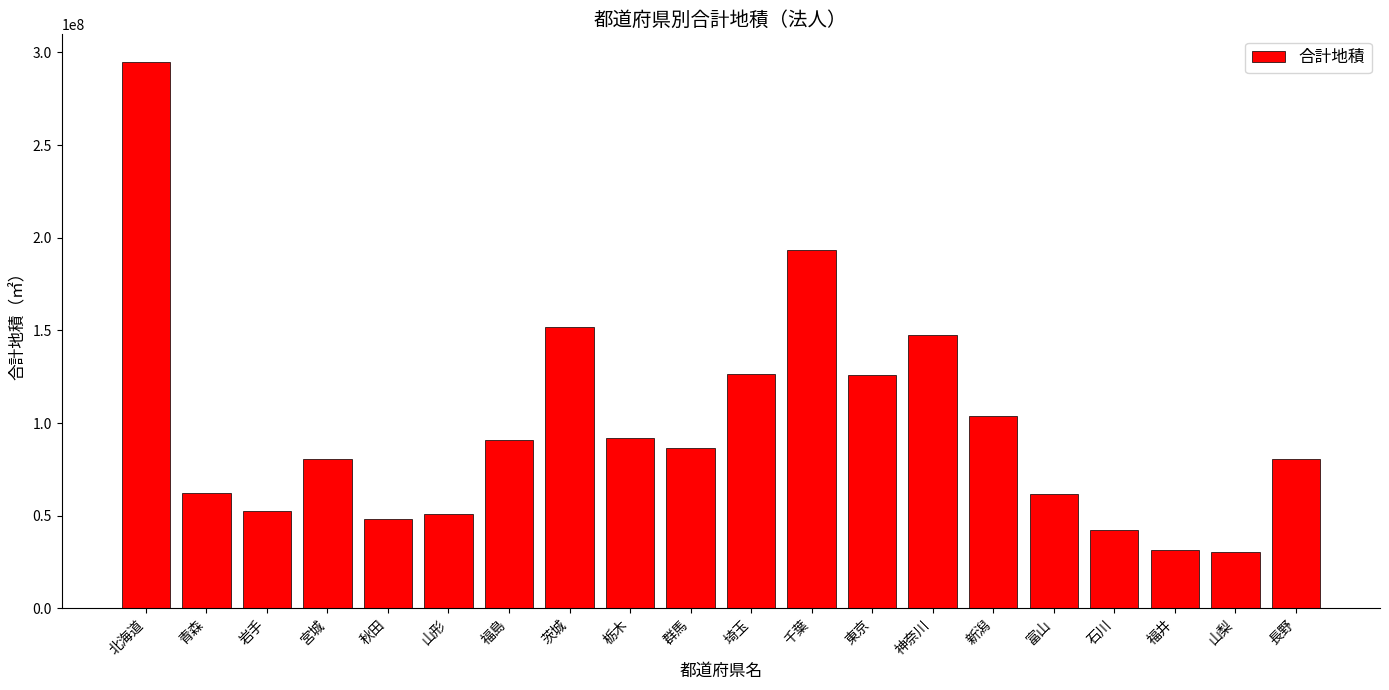

What is the difference between the second highest and second lowest values?

161698021